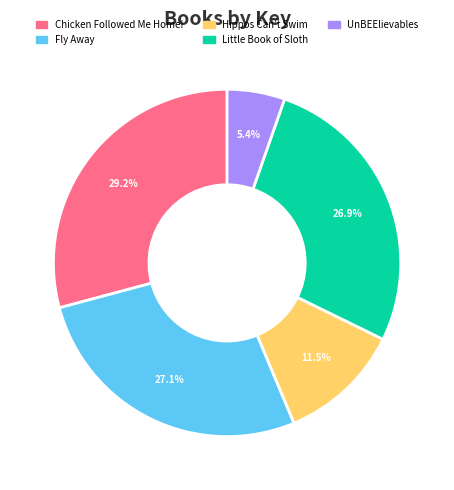

Is there any slice that represents more than half of the pie?

No